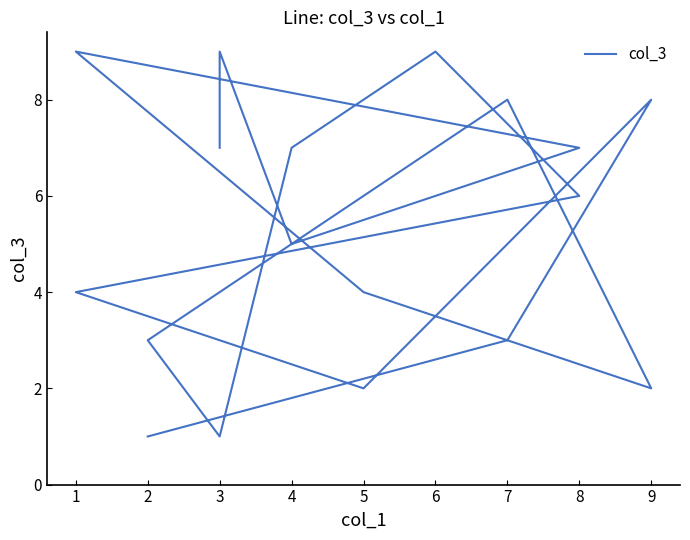

The value at 8 is 2. True or false?

False